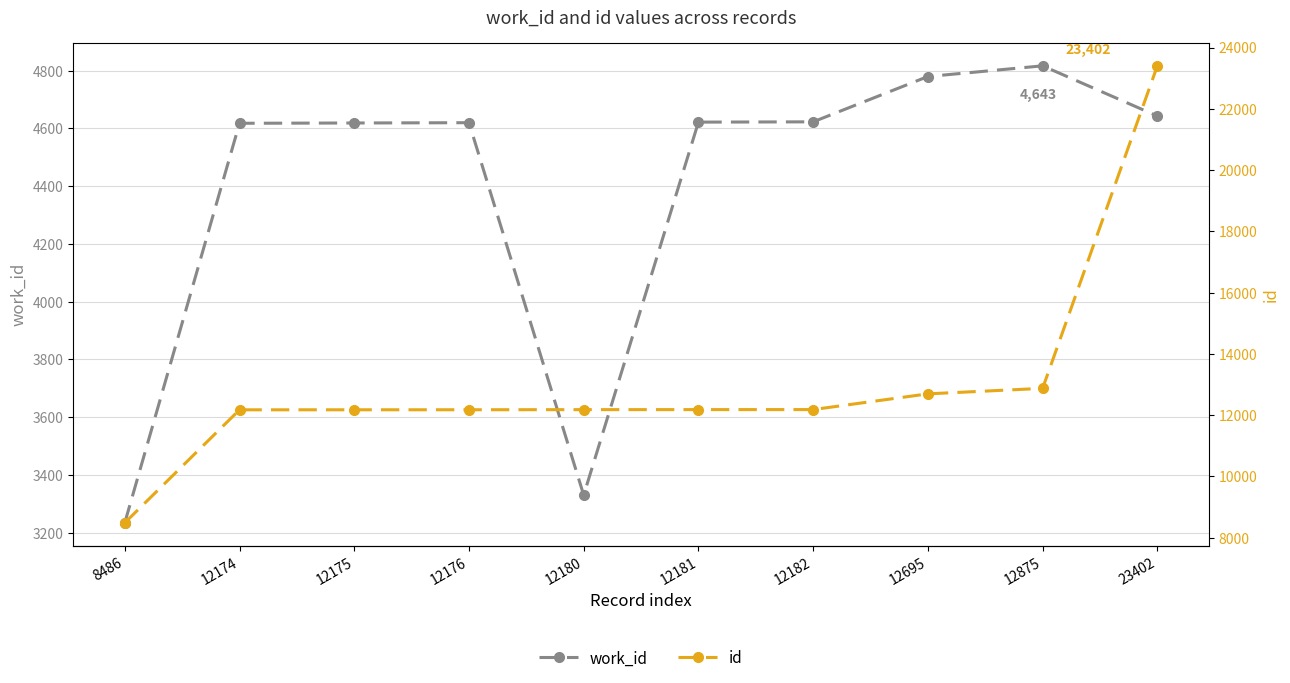

Reading left to right, extract all data points from this chart.

work_id: 8486=3234	12174=4618	12175=4619	12176=4620	12180=3330	12181=4622	12182=4623	12695=4780	12875=4817	23402=4643
id: 8486=8486	12174=12174	12175=12175	12176=12176	12180=12180	12181=12181	12182=12182	12695=12695	12875=12875	23402=23402